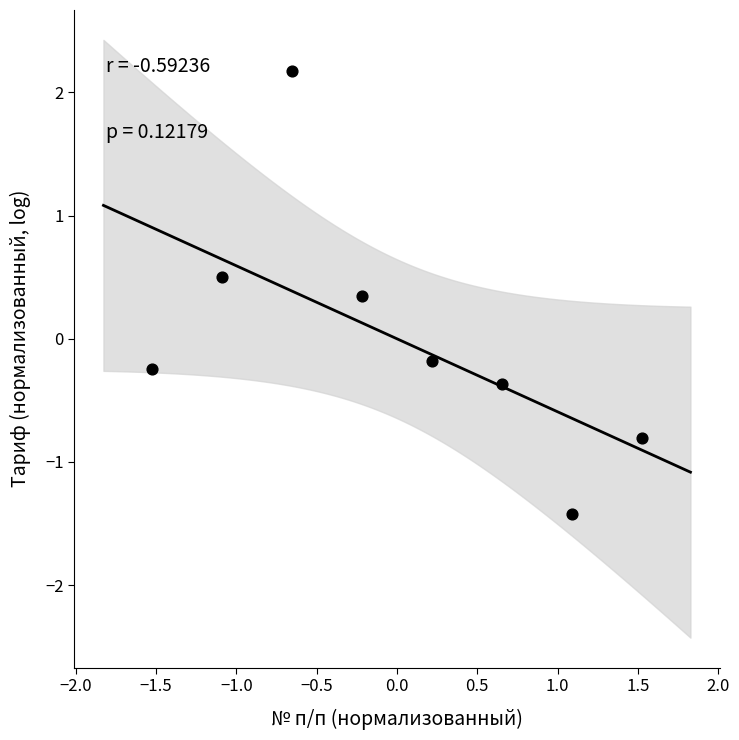

What is the range of X values (max minus min)?

3.1